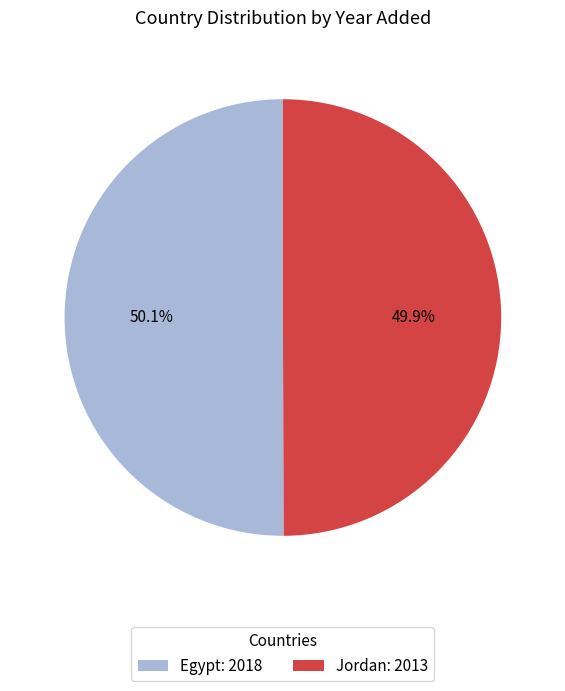

How many slices are in this pie chart?

2